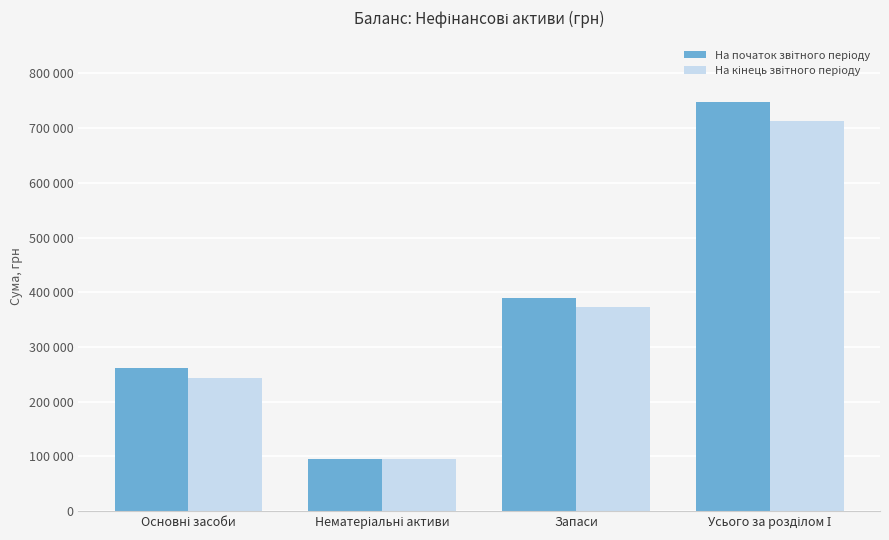

Are the bars horizontal?

No